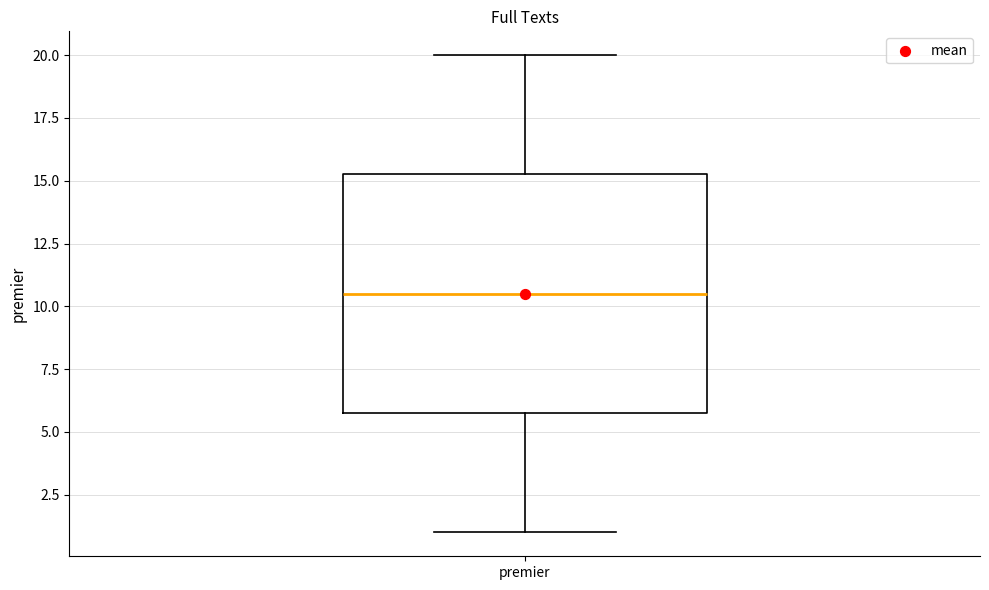

Where is the upper edge of the box for premier on the y-axis? The values are not printed on the chart, so give them approximately, as read against the axis.

15.5